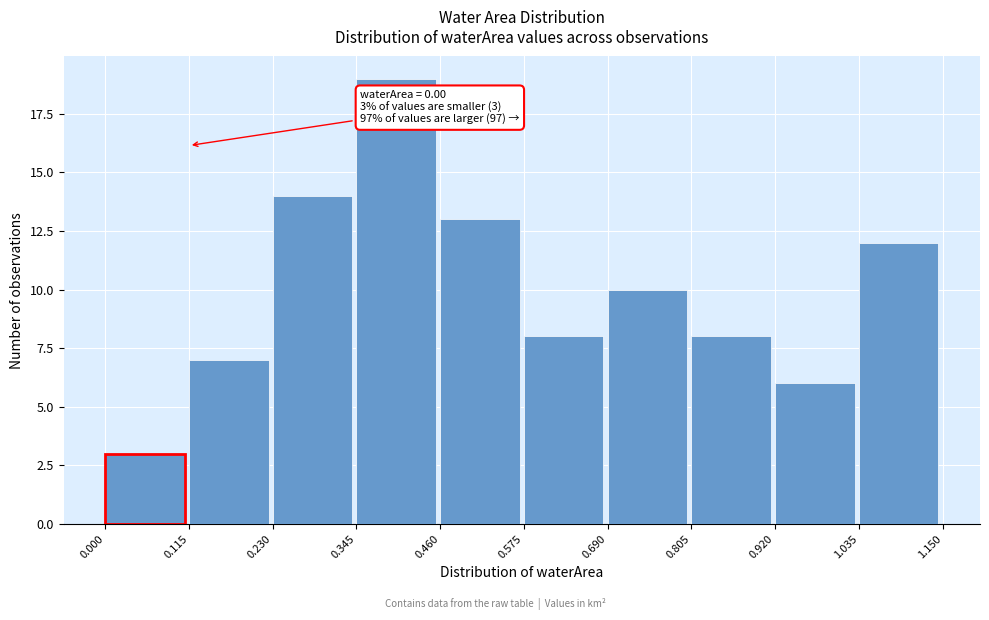

Over which range of the x-axis is the bar tallest?

0.345 to 0.460